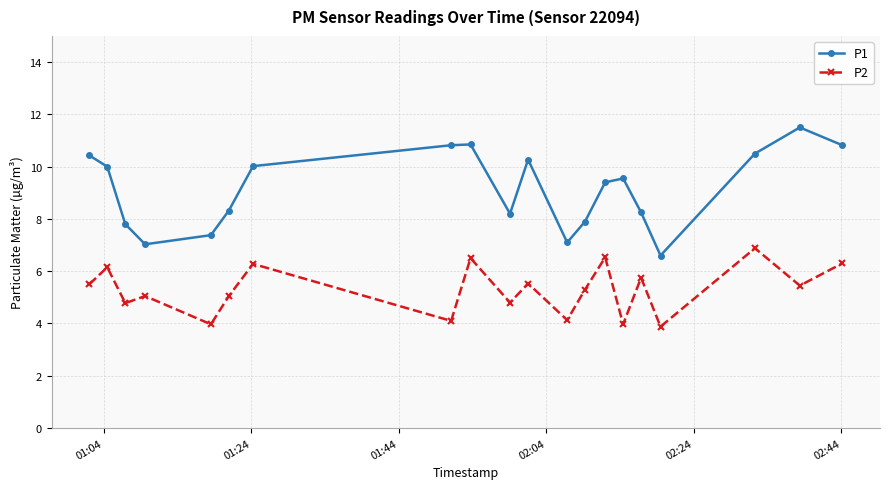

What is the smallest value displayed?

3.9